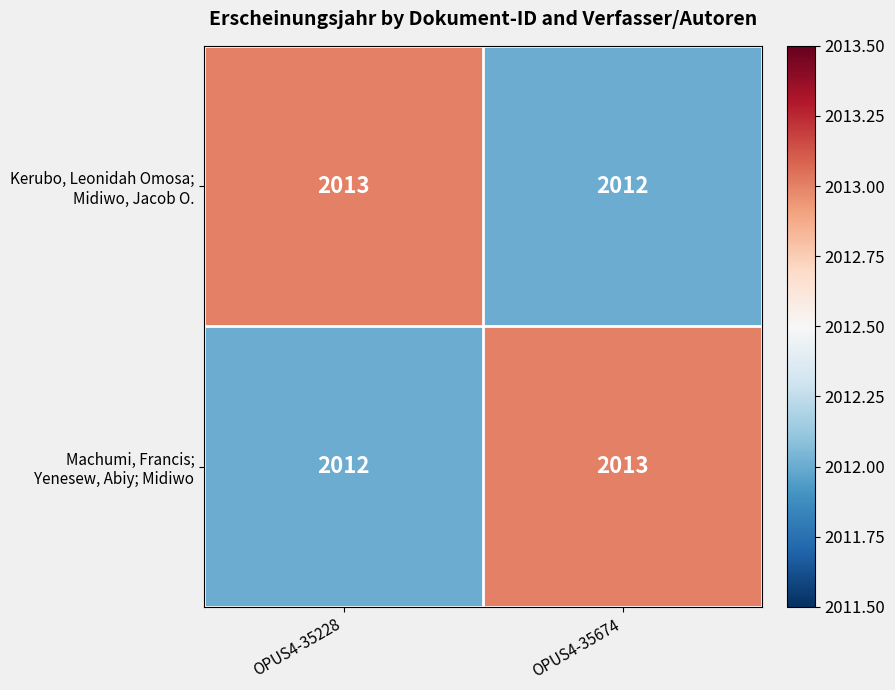

What is the minimum value shown in the chart?

2012